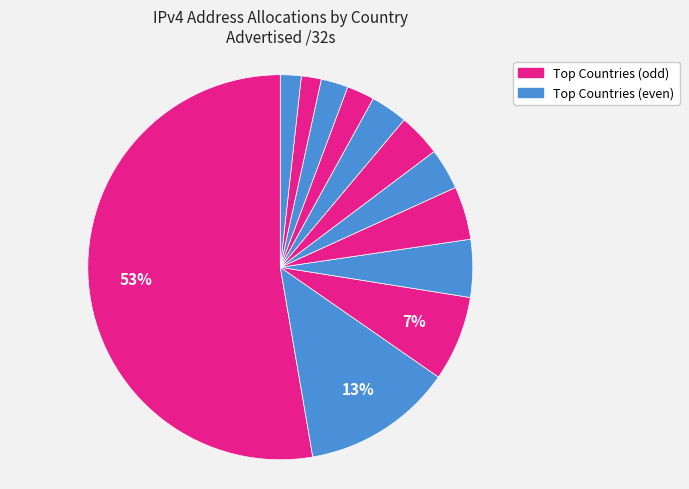

How many slices are in this pie chart?

12